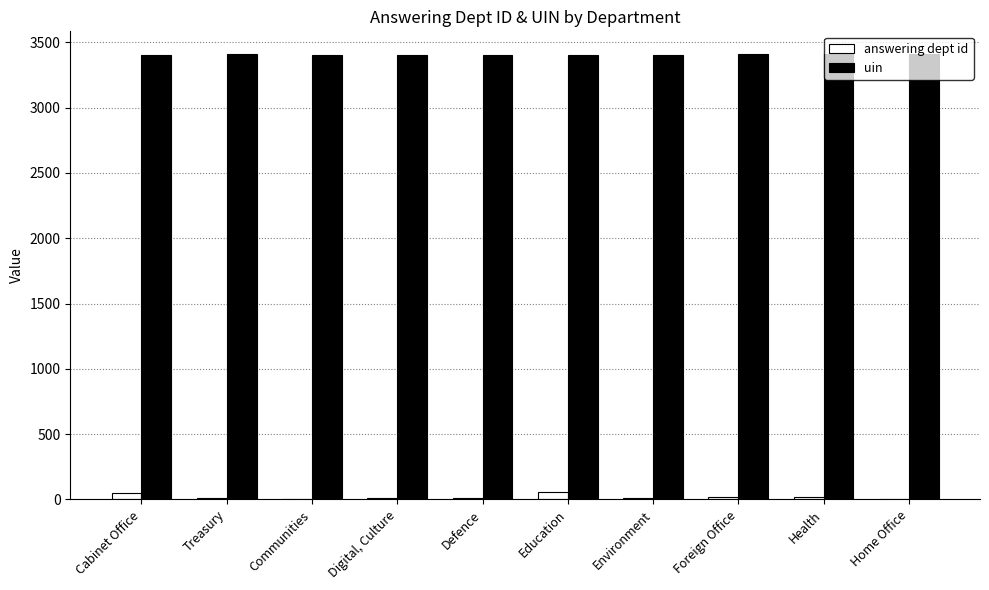

What is the difference between the answering dept id values at Education and Cabinet Office?

7